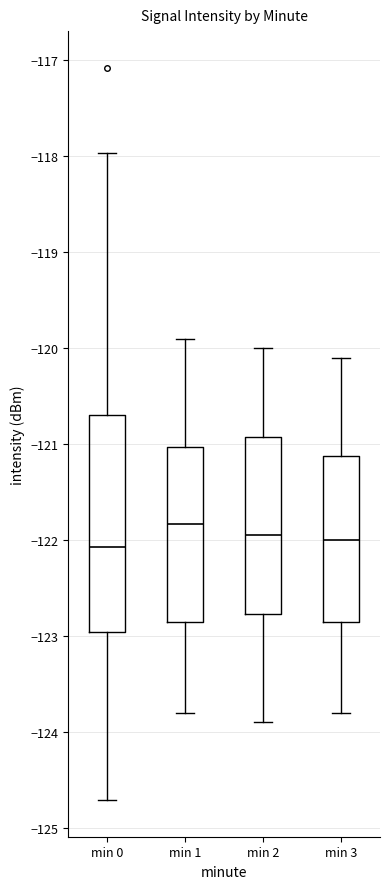

Reading left to right, read every box against the y-axis: the position of its median line, the range the box covers, and the ends of its whiskers. The values are not printed on the chart, so give them approximately, as read against the axis.

min 0: median -122.1, box -123.0 to -120.7, whiskers -124.7 to -118.0
min 1: median -121.8, box -122.8 to -121.0, whiskers -123.8 to -119.9
min 2: median -121.9, box -122.8 to -120.9, whiskers -123.9 to -120.0
min 3: median -122.0, box -122.8 to -121.1, whiskers -123.8 to -120.1